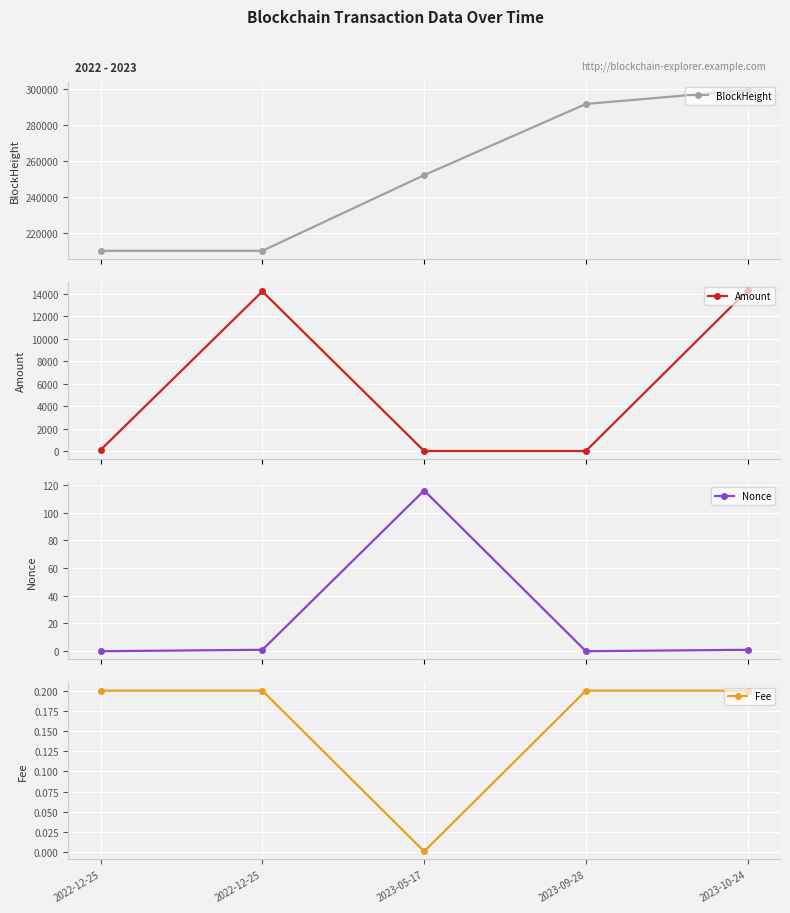

What is the highest value of the BlockHeight series?

299403